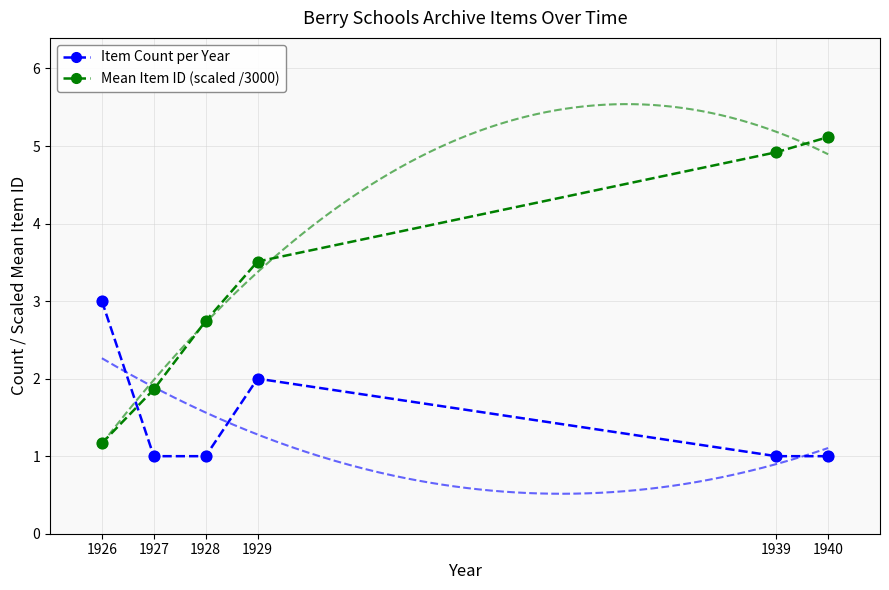

Which series has the widest spread of Y values?

Mean Item ID (scaled /3000)